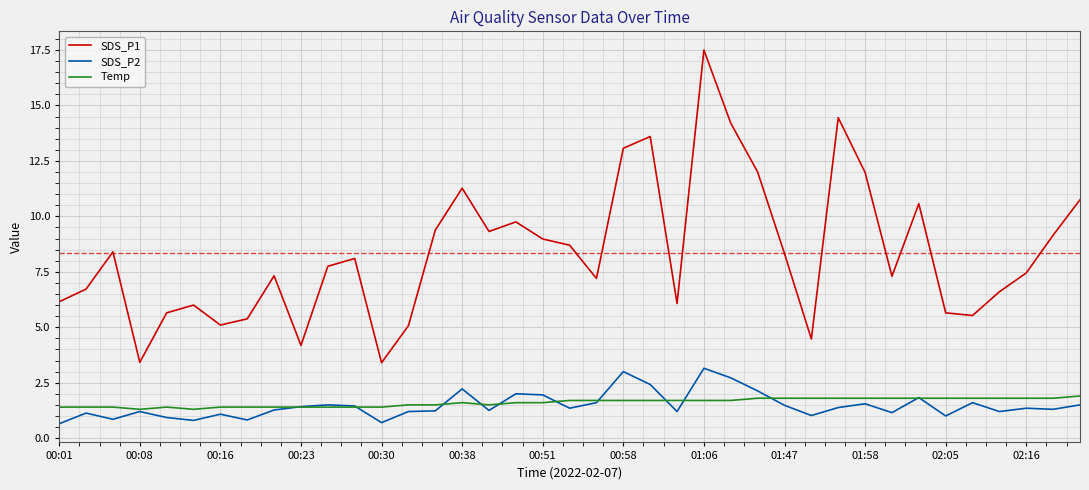

Does the chart display data point markers on the line(s)?

No